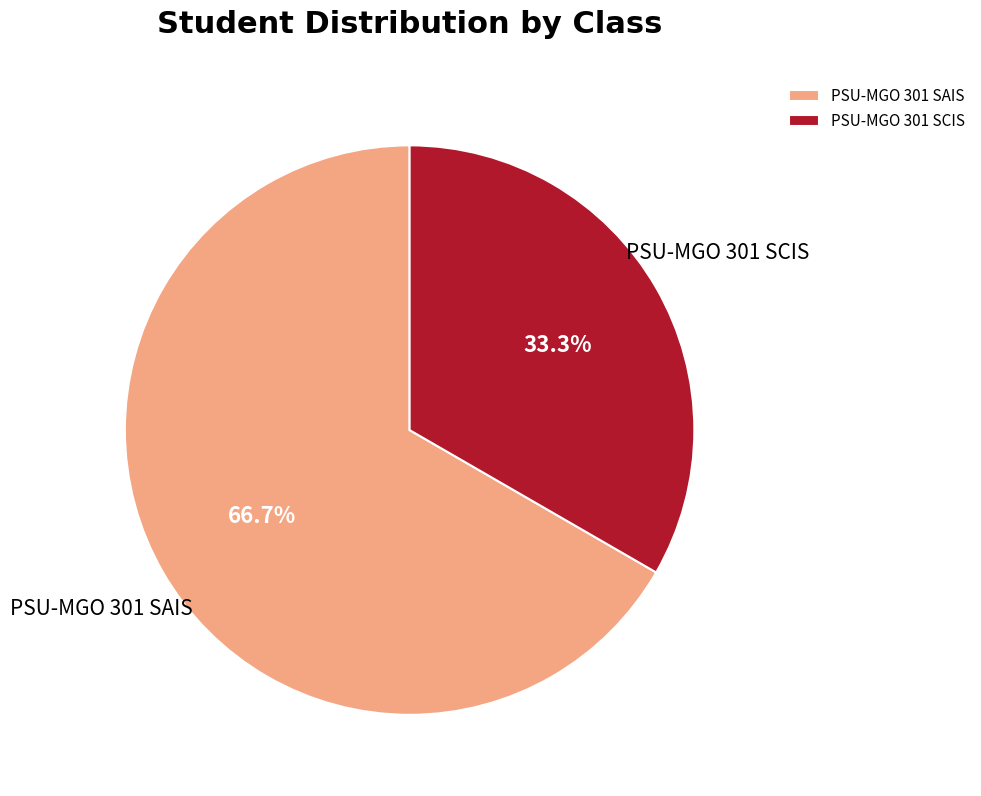

To the nearest percent, what is the combined percentage of PSU-MGO 301 SAIS and PSU-MGO 301 SCIS?

100%